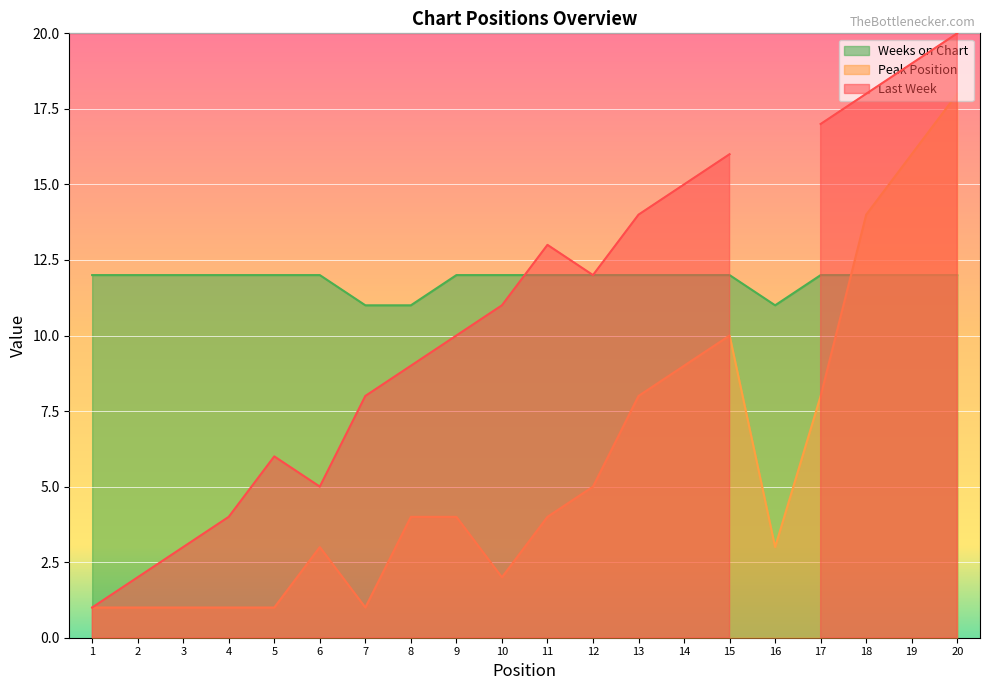

What is the value of the Peak Position point at the 11th from the left?

4